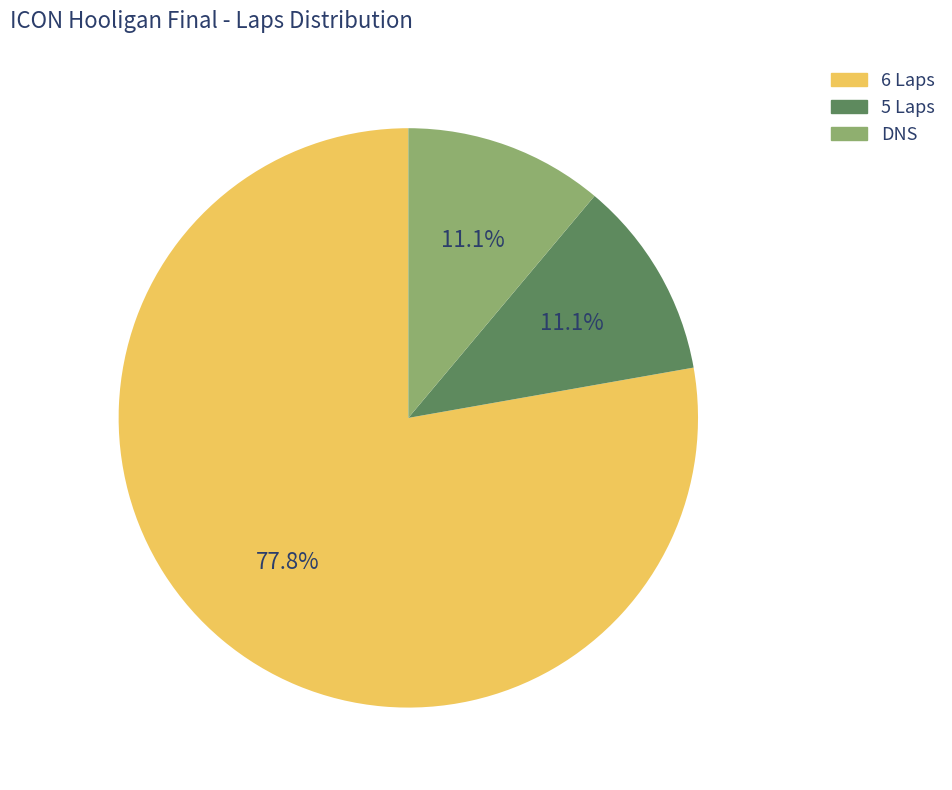

Does any single category account for the majority?

Yes